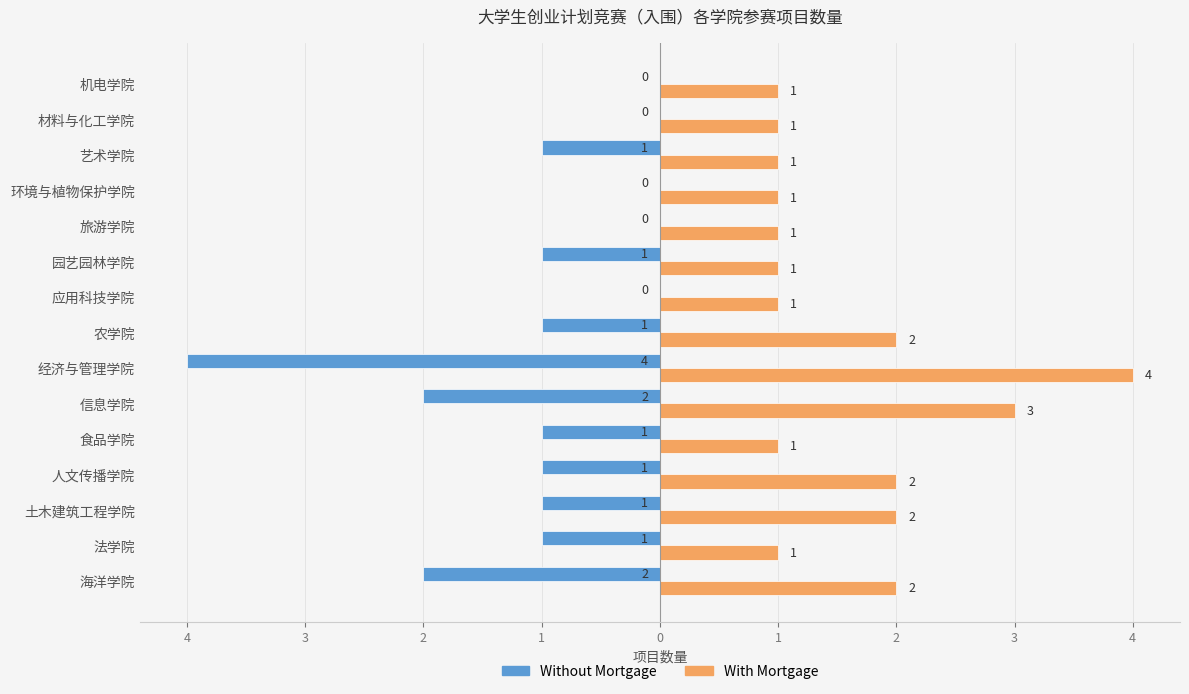

What are all the series names shown in the legend?

Without Mortgage, With Mortgage